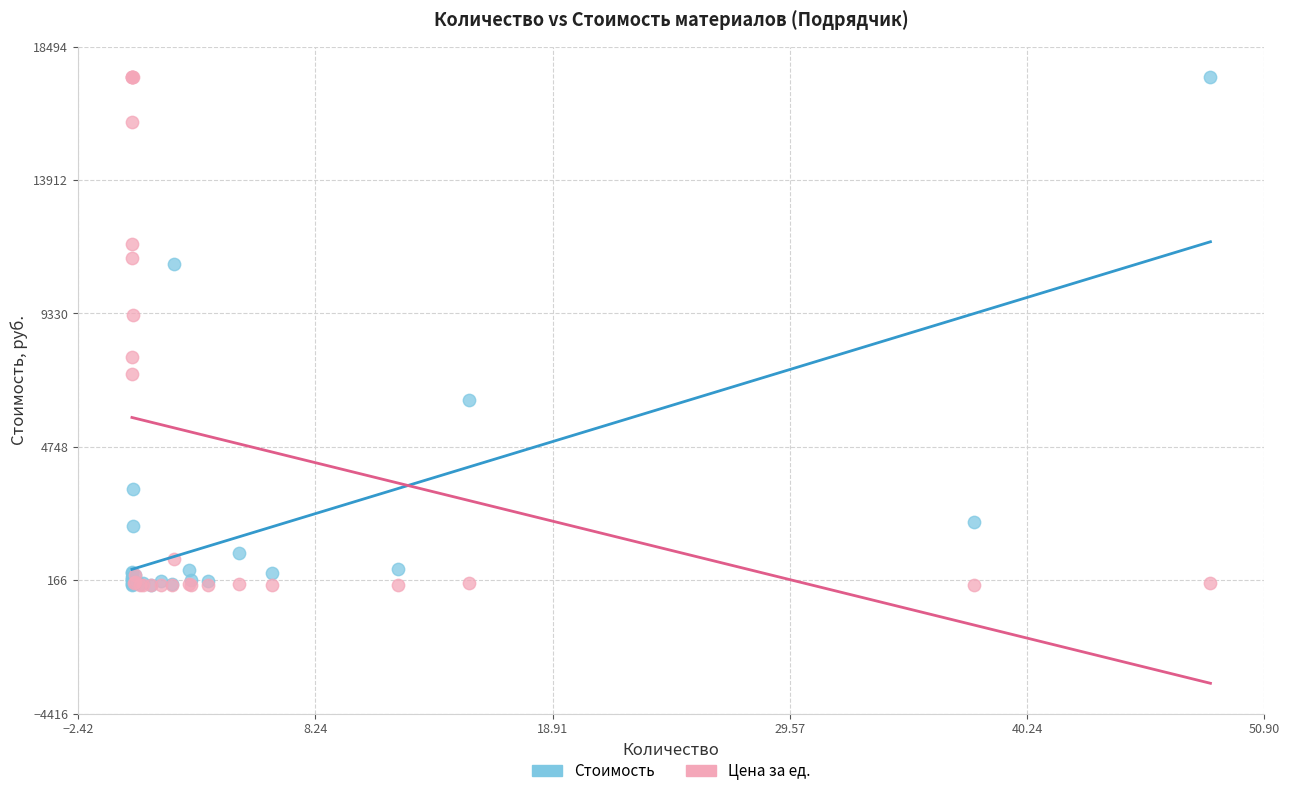

Across all series, what Y value is closest to 8727?

9278.8